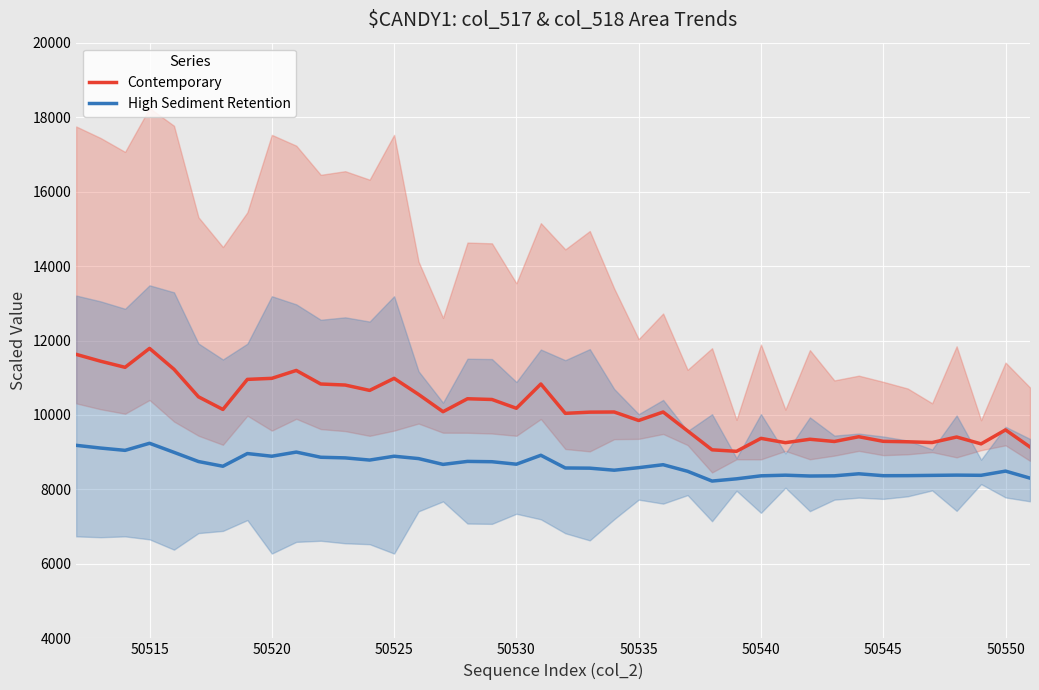

Is it true that Contemporary equals 2657.5 at 50520?

False